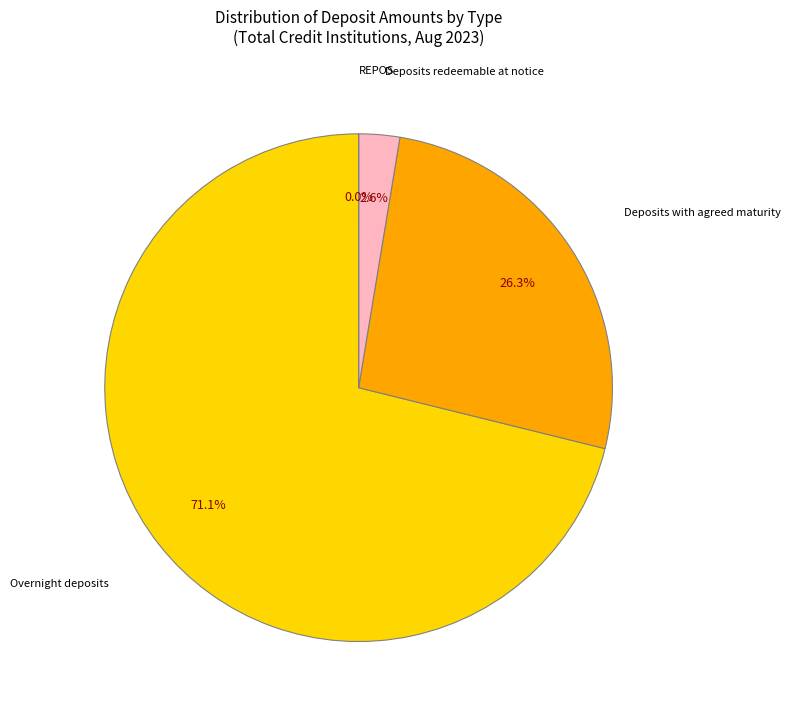

Which category accounts for the majority?

Overnight deposits